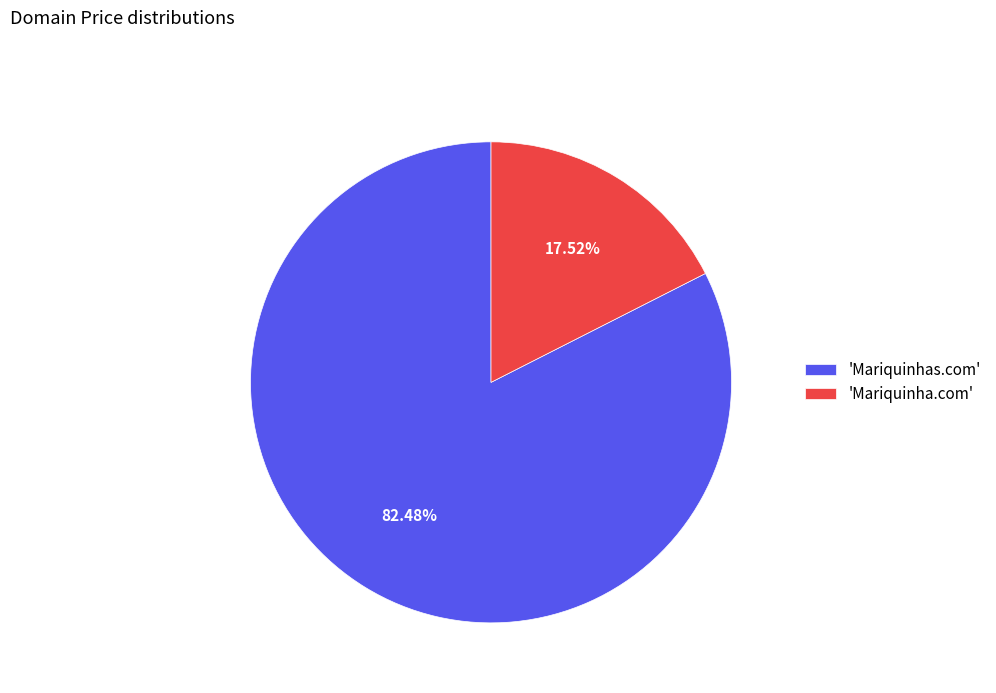

What is the majority slice?

'Mariquinhas.com'